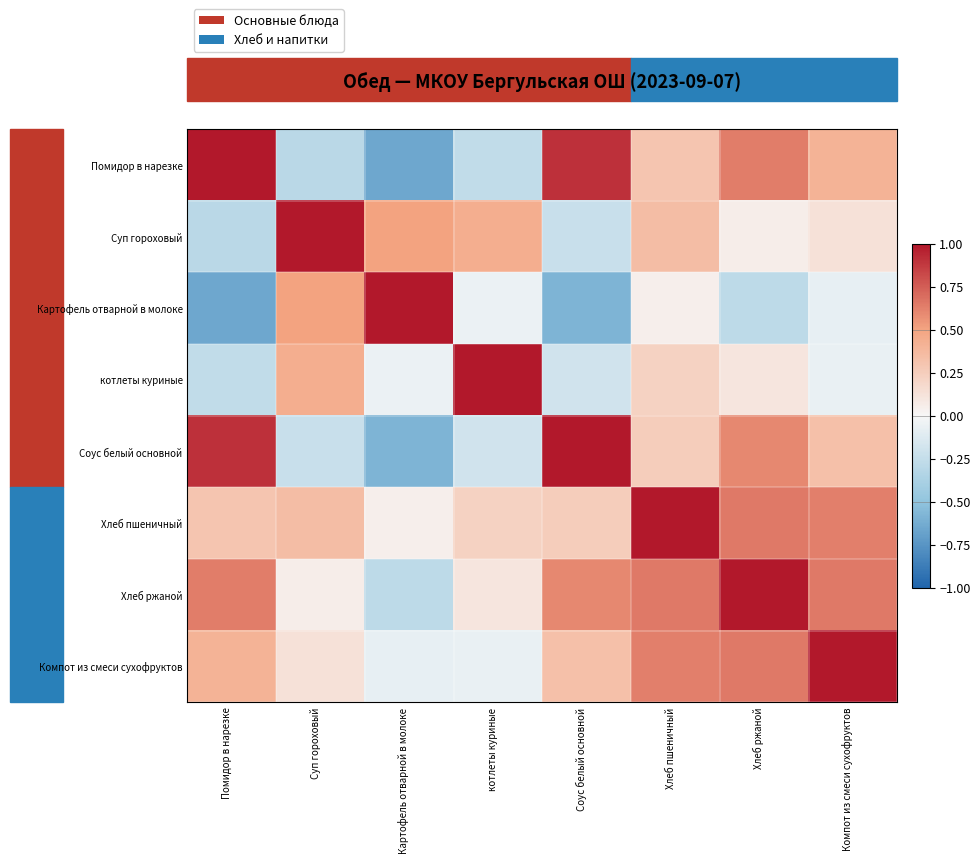

Rank the series by their maximum value, from lowest to highest.

Помидор в нарезке, Суп гороховый, Картофель отварной в молоке, котлеты куриные, Соус белый основной, Хлеб пшеничный, Хлеб ржаной, Компот из смеси сухофруктов